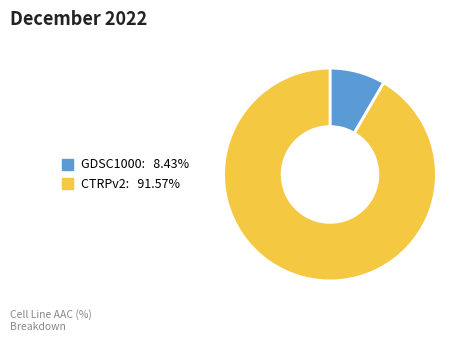

Does CTRPv2 represent more than half of the total?

Yes